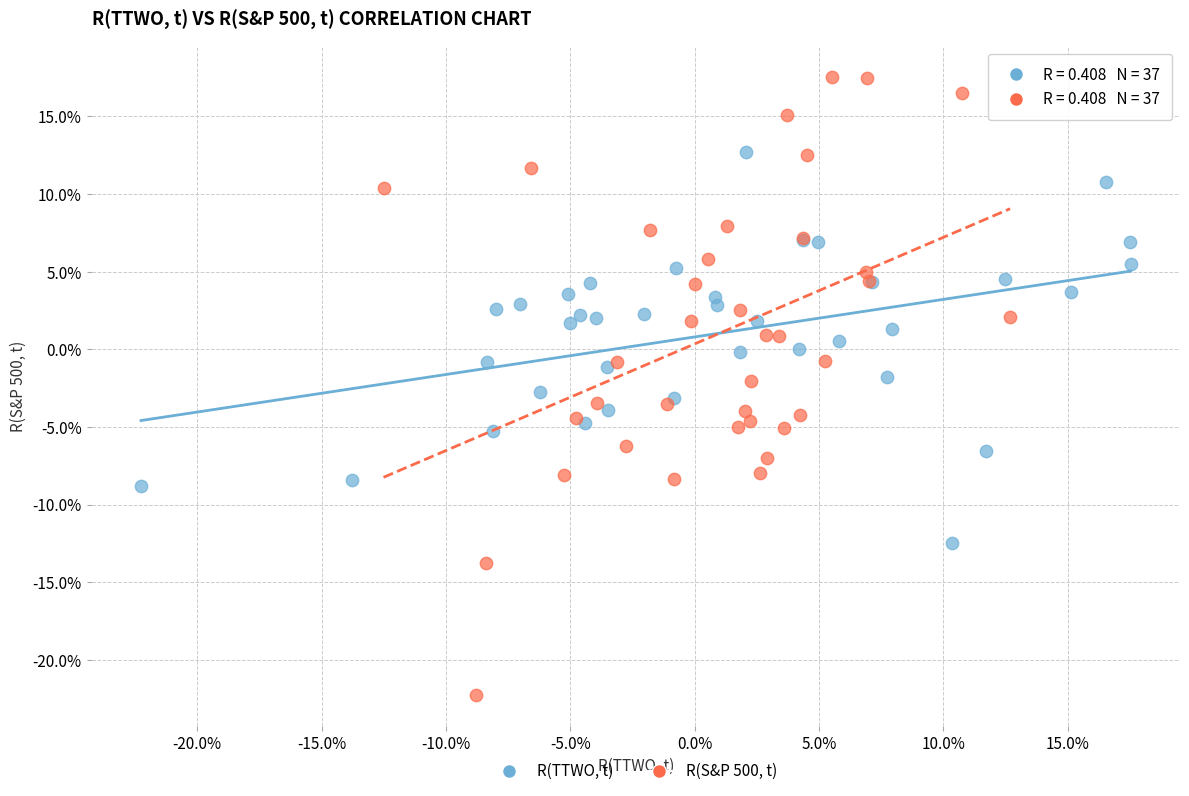

Which series reaches the maximum Y coordinate?

R(S&P 500, t)